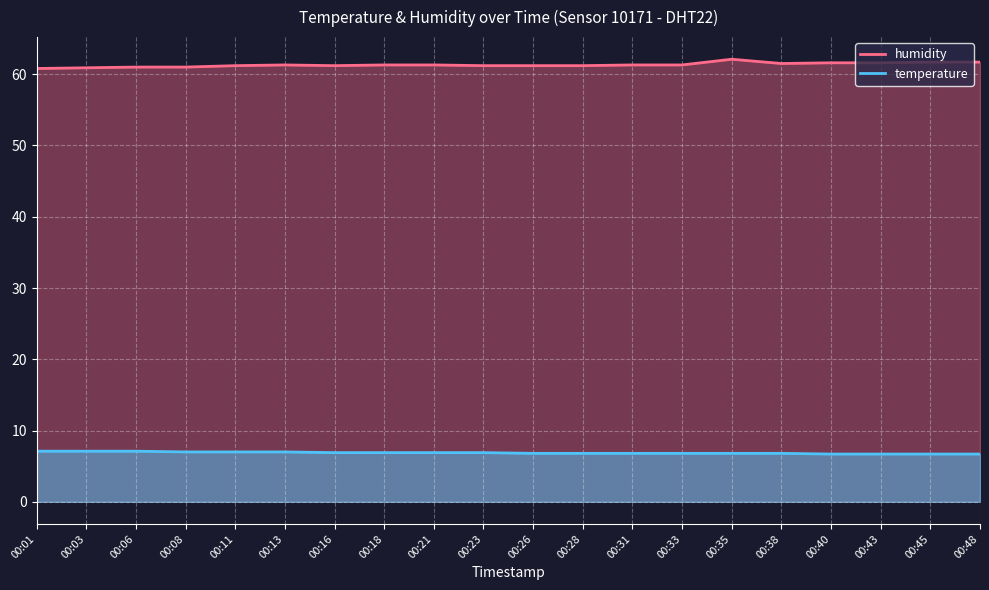

Which category has the lowest value across all series?

00:40